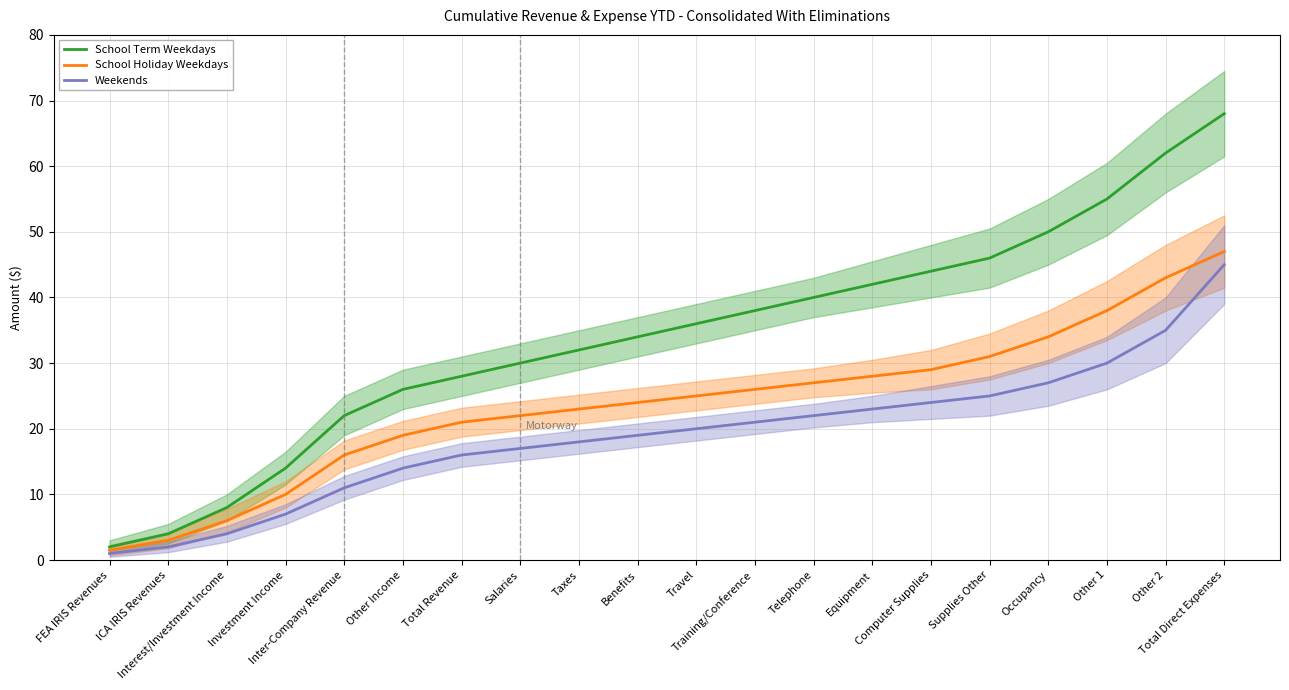

Rank the series by their maximum value, from lowest to highest.

Weekends, School Holiday Weekdays, School Term Weekdays